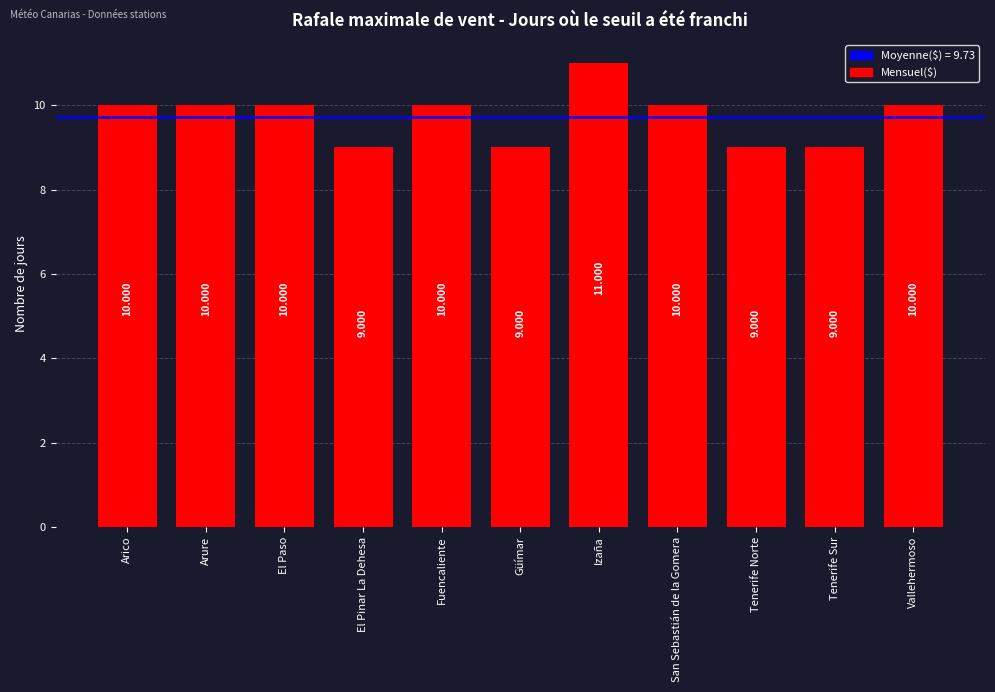

Count the number of data series in this chart.

1